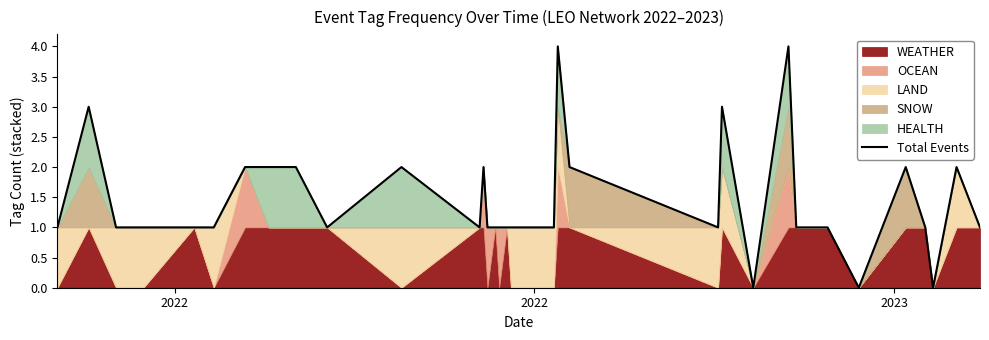

True or false: the data shows 1 at 27.

False